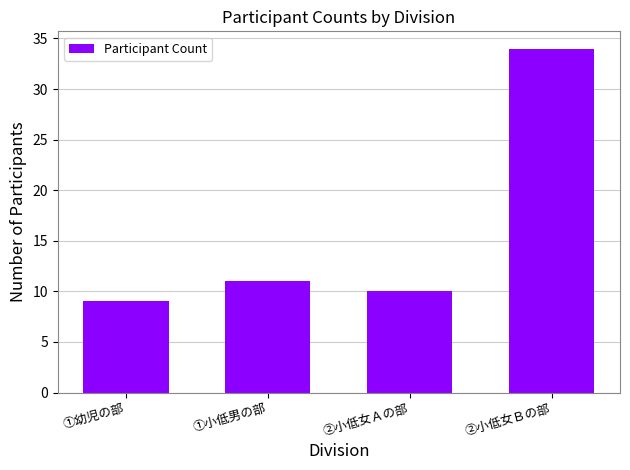

Reading left to right, transcribe all the data shown in this chart.

①幼児の部=9	①小低男の部=11	②小低女Ａの部=10	②小低女Ｂの部=34